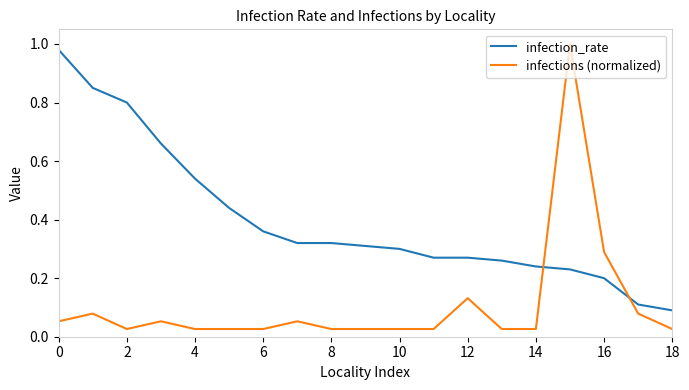

What are all the series names shown in the legend?

infection_rate, infections (normalized)